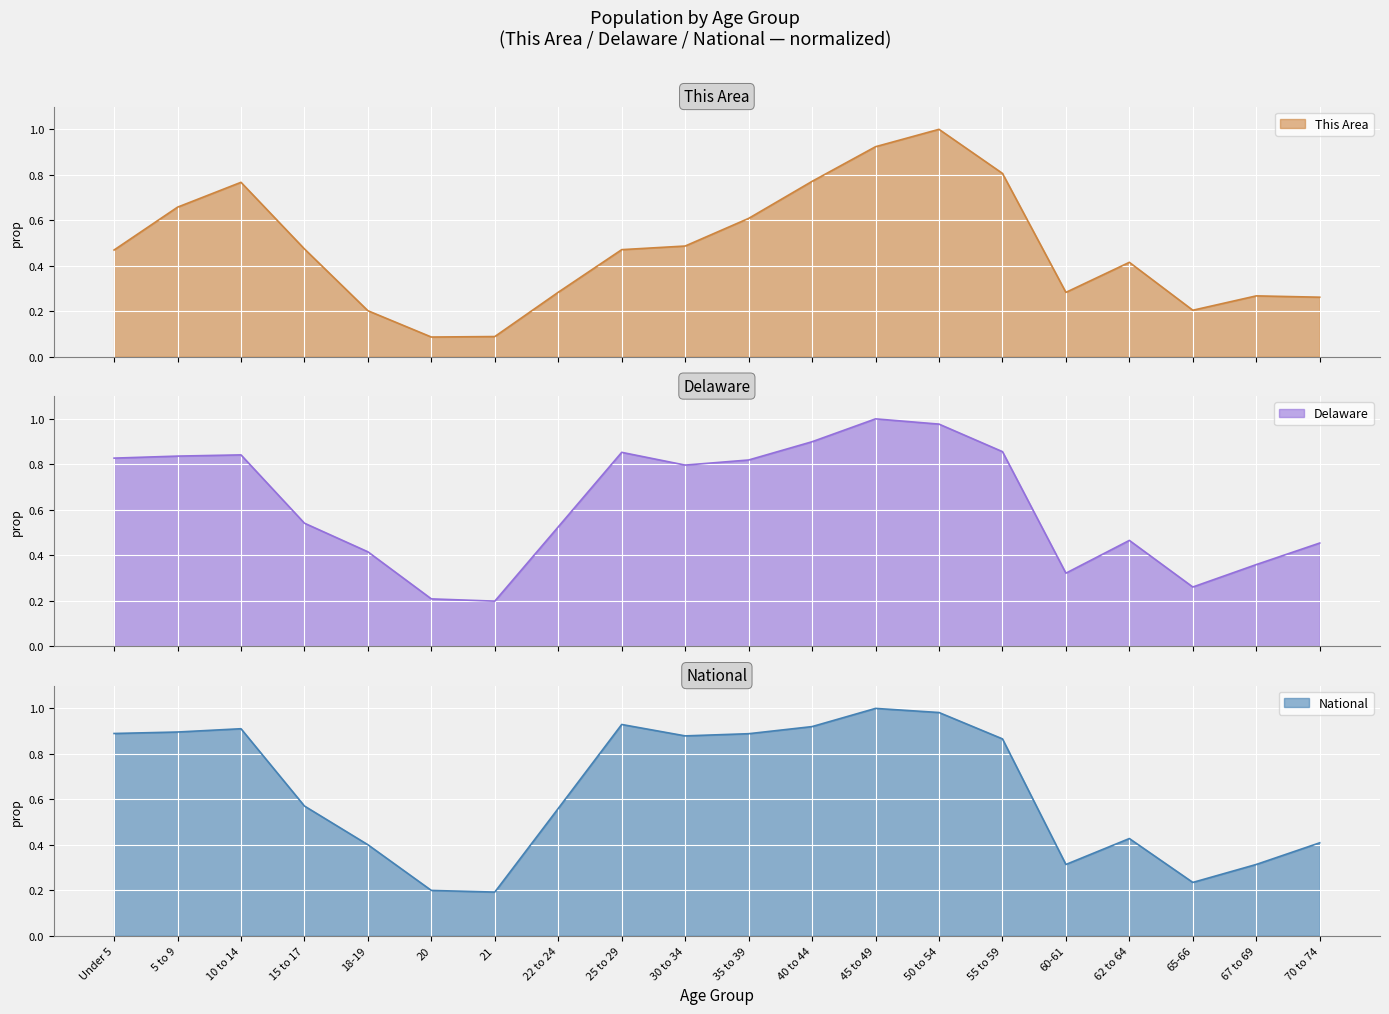

Which series has the widest spread of values?

This Area